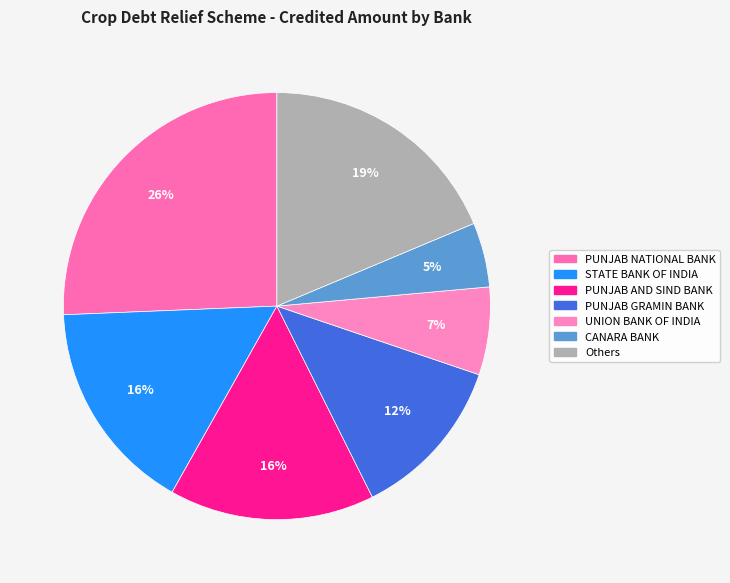

How many slices are in this pie chart?

7